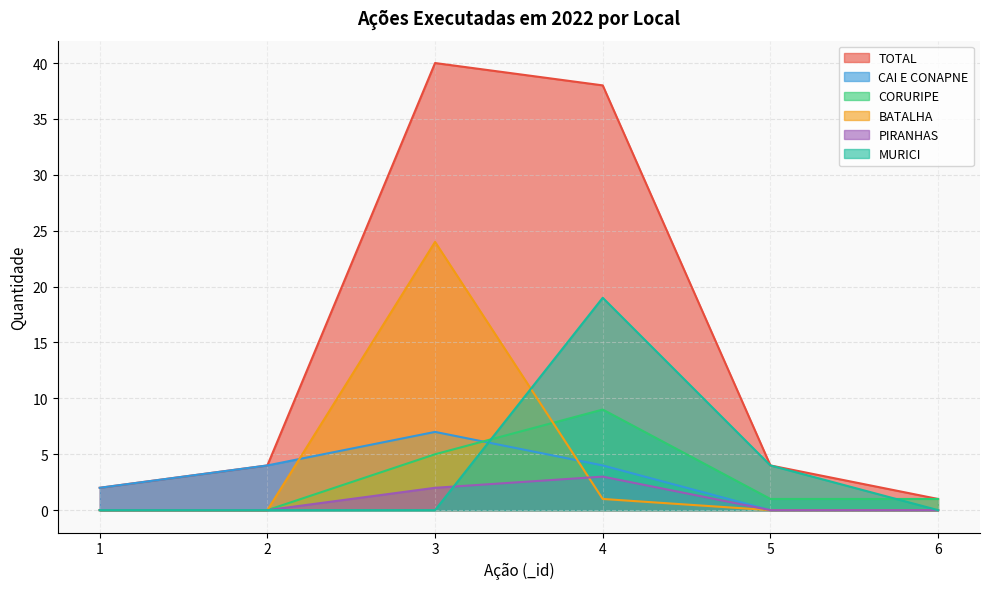

Where is the first local maximum for CAI E CONAPNE?

3